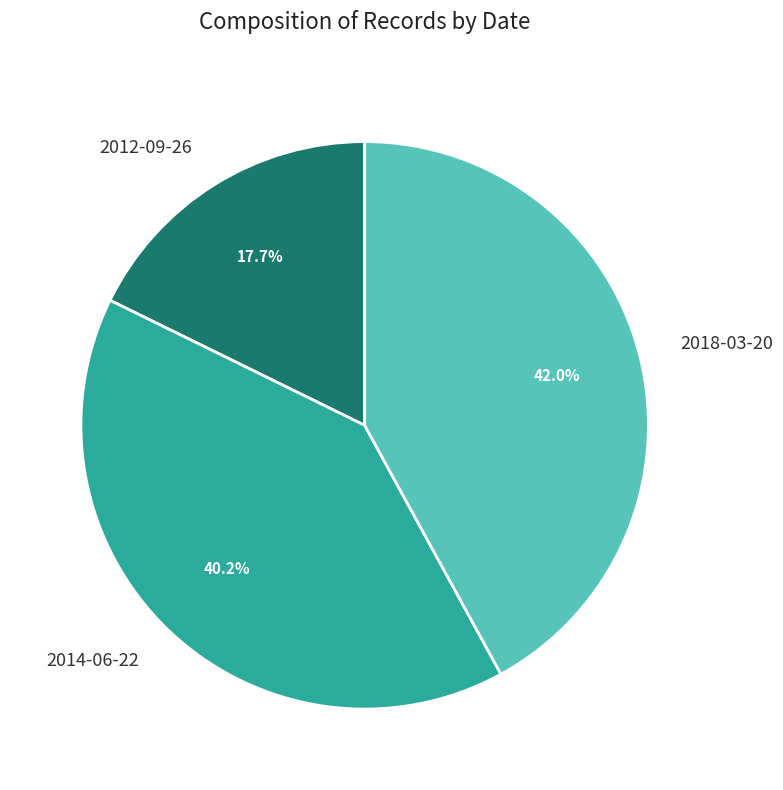

Between 2014-06-22 and 2012-09-26, which is larger?

2014-06-22